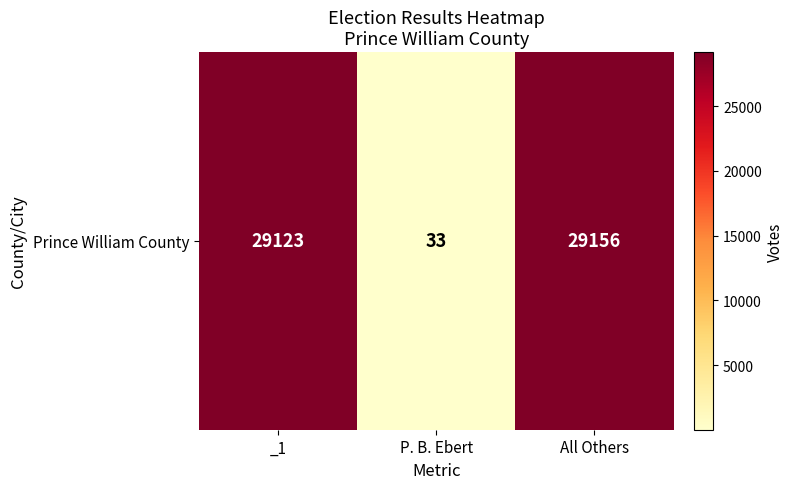

List the labels in order of value, smallest first.

P. B. Ebert, _1, All Others